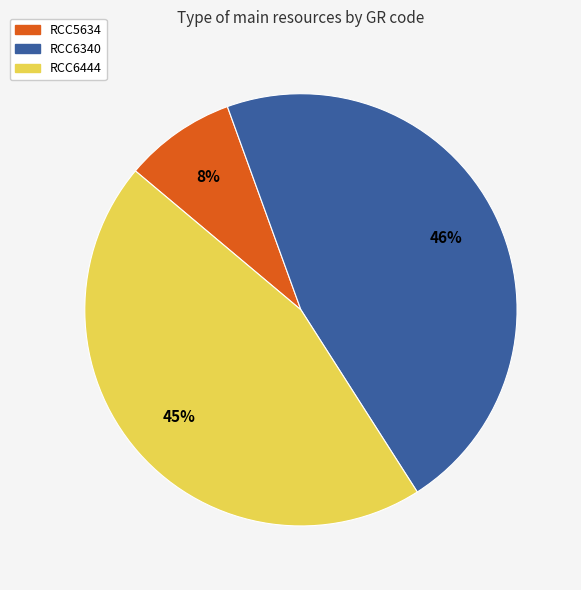

Which category has the smallest portion of the pie?

RCC5634